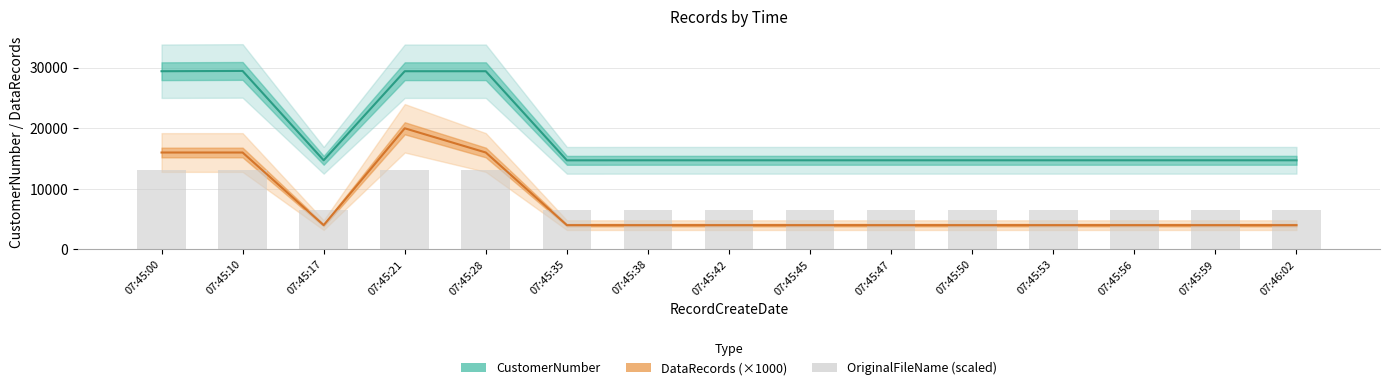

Which category has the highest value across all series?

07:45:10